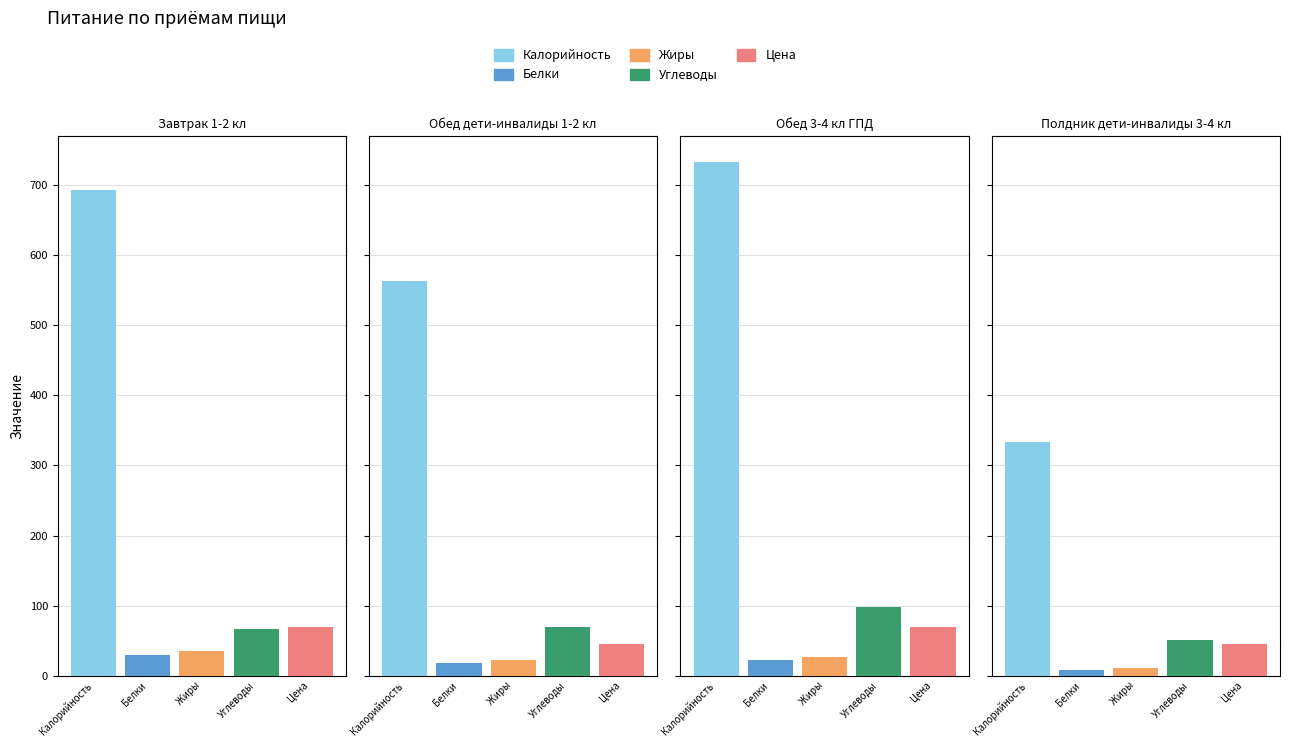

Rank the categories by Жиры value from highest to lowest.

Завтрак 1-2 кл, Обед 3-4 кл ГПД, Обед дети-инвалиды 1-2 кл, Полдник дети-инвалиды 3-4 кл